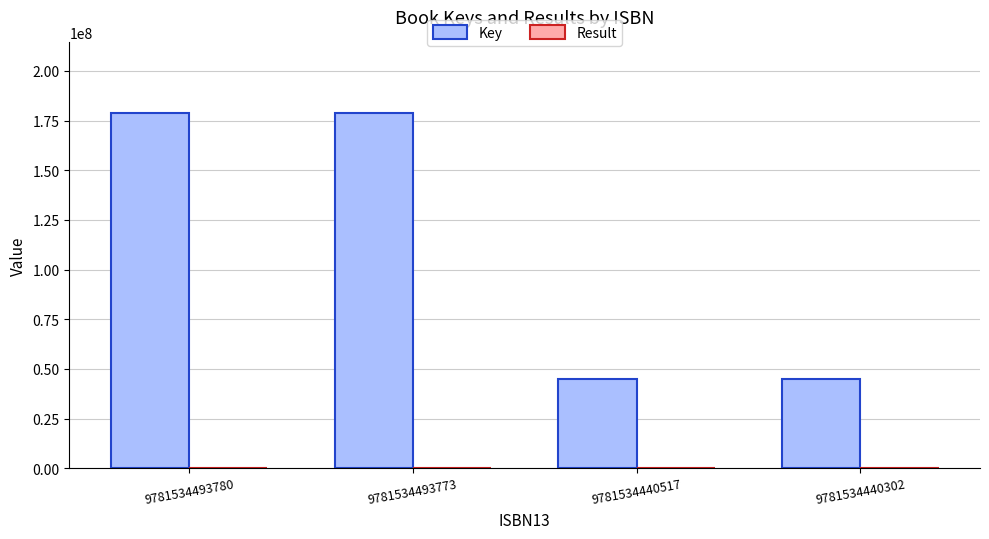

The Key series shows 178615007 at 9781534493773. True or false?

True